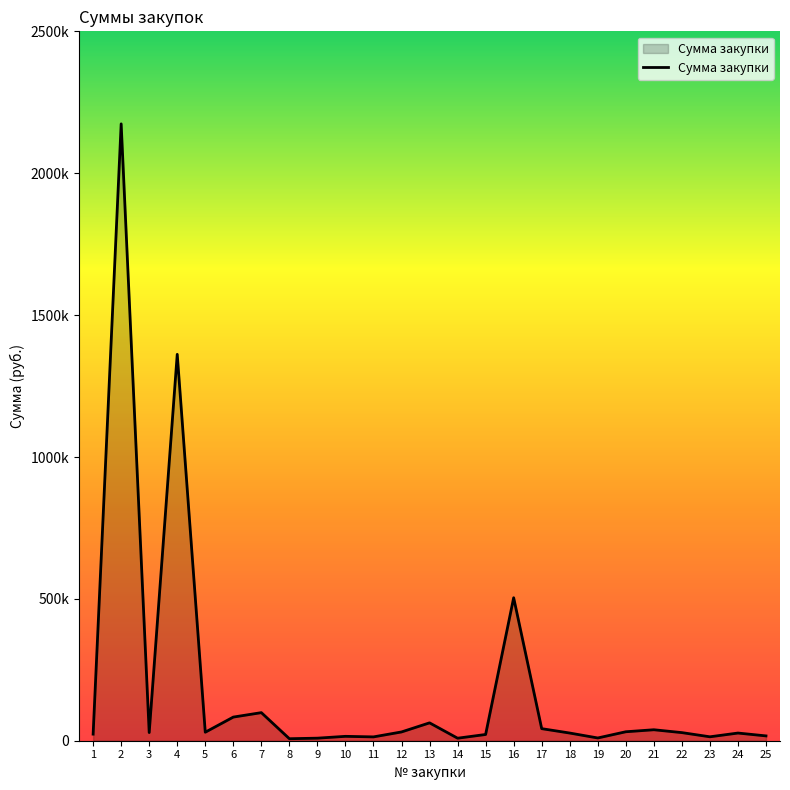

Is this an area chart (filled region under the line)?

Yes